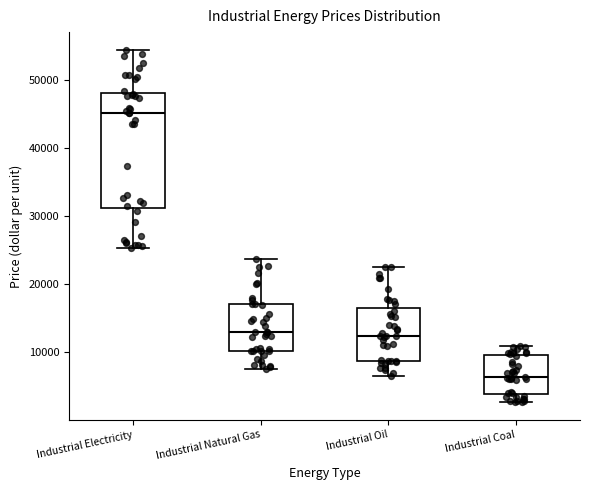

Reading left to right, read every box against the y-axis: the position of its median line, the range the box covers, and the ends of its whiskers. The values are not printed on the chart, so give them approximately, as read against the axis.

Industrial Electricity: median 45000, box 31000 to 48000, whiskers 25000 to 55000
Industrial Natural Gas: median 13000, box 10000 to 17000, whiskers 8000 to 24000
Industrial Oil: median 12000, box 9000 to 17000, whiskers 7000 to 23000
Industrial Coal: median 6000, box 4000 to 10000, whiskers 3000 to 11000